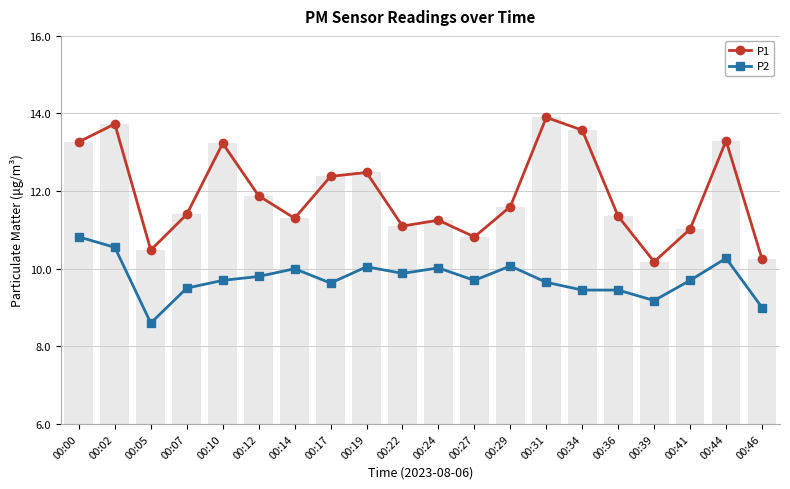

Is it true that P2 equals 14.7 at 00:36?

False